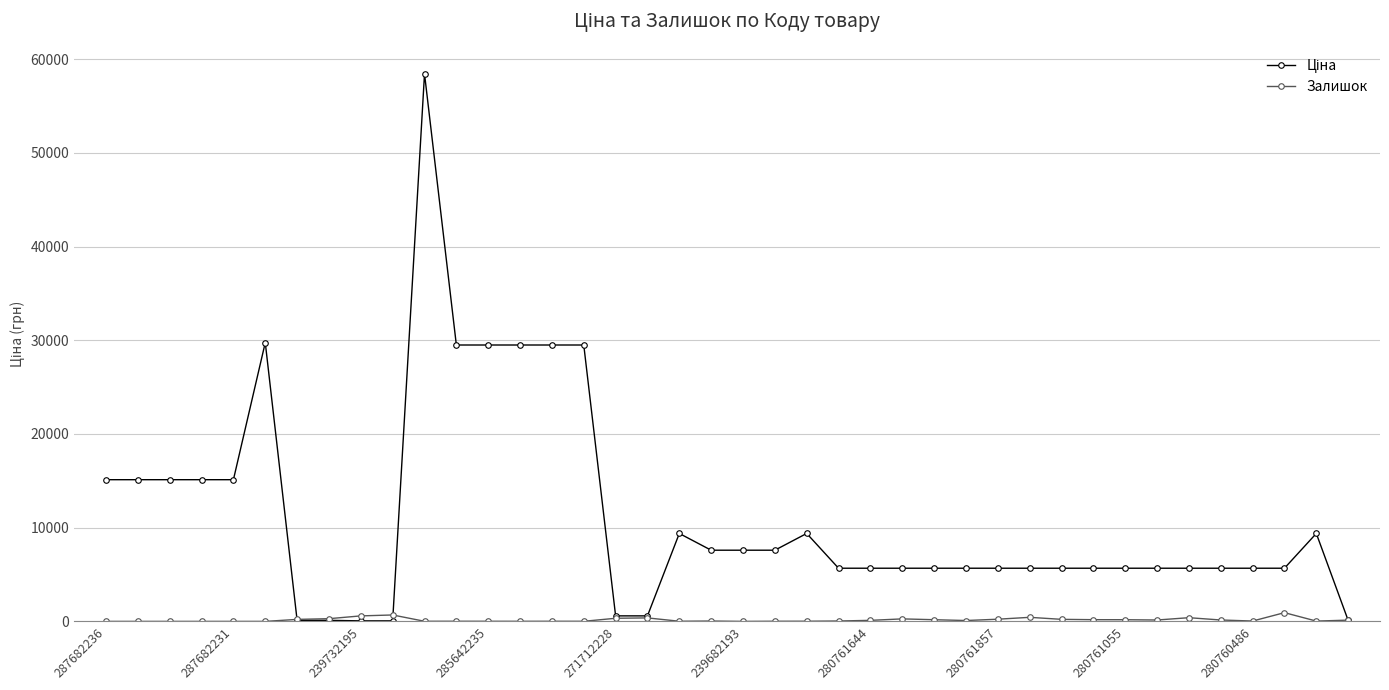

What is the greatest value displayed?

58426.5